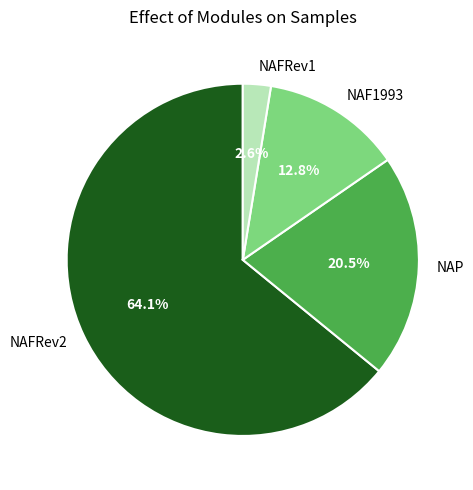

Combined, what portion of the pie is NAP and NAFRev2?

84.6%